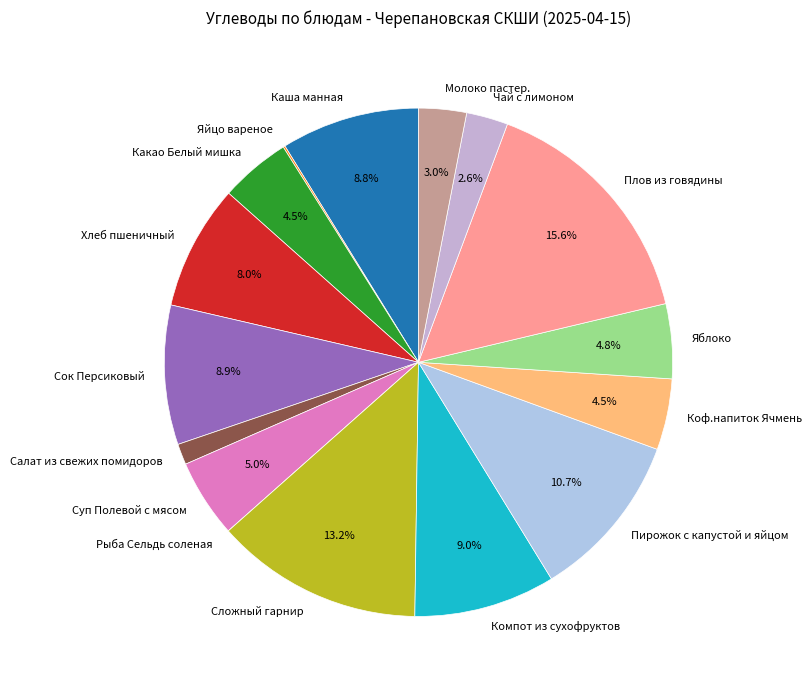

Is there a majority slice in this chart?

No